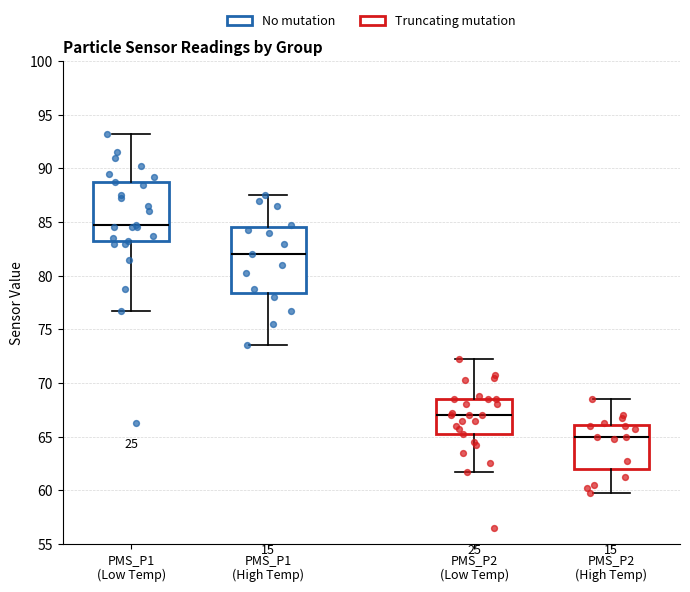

Where does the lower whisker of the box for PMS_P2 (Low Temp) end on the y-axis? The values are not printed on the chart, so give them approximately, as read against the axis.

62.0